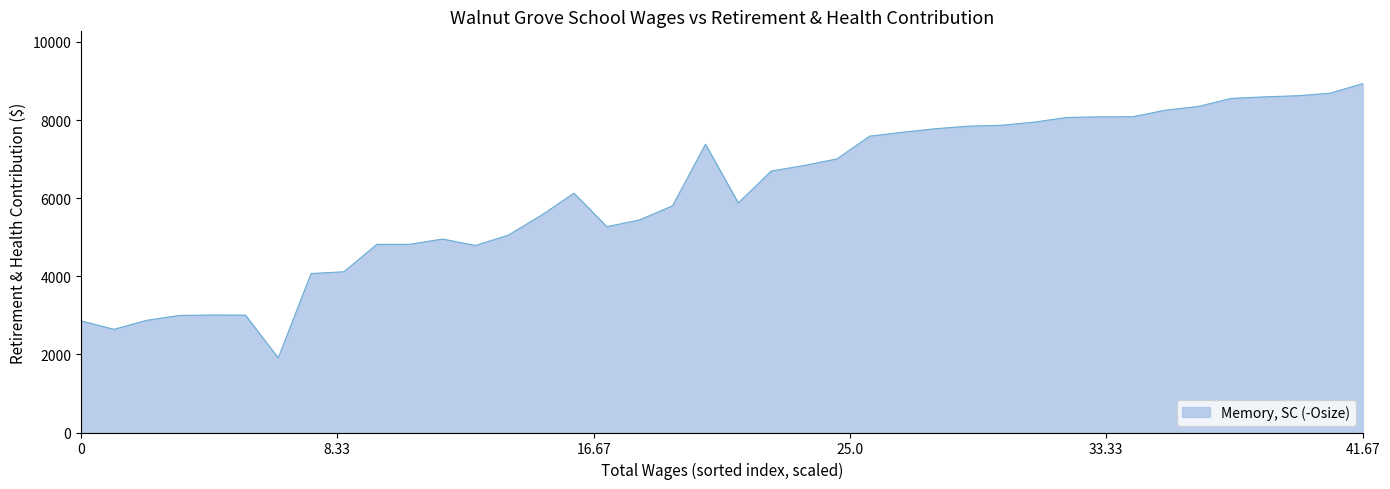

What is the minimum value shown in the chart?

1909